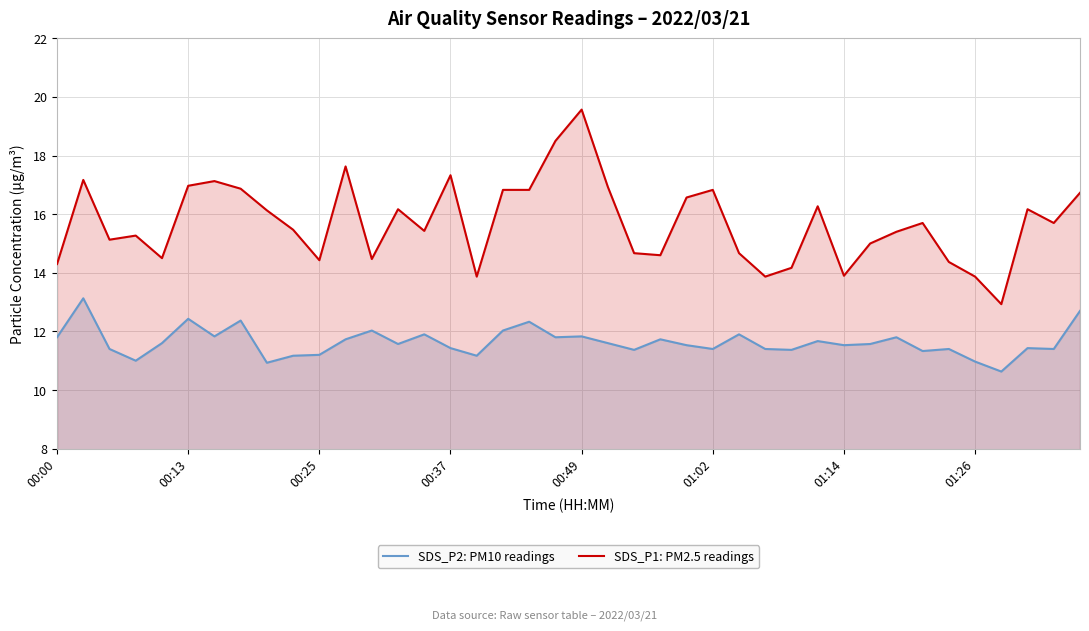

What is the maximum value for SDS_P2: PM10 readings?

13.1